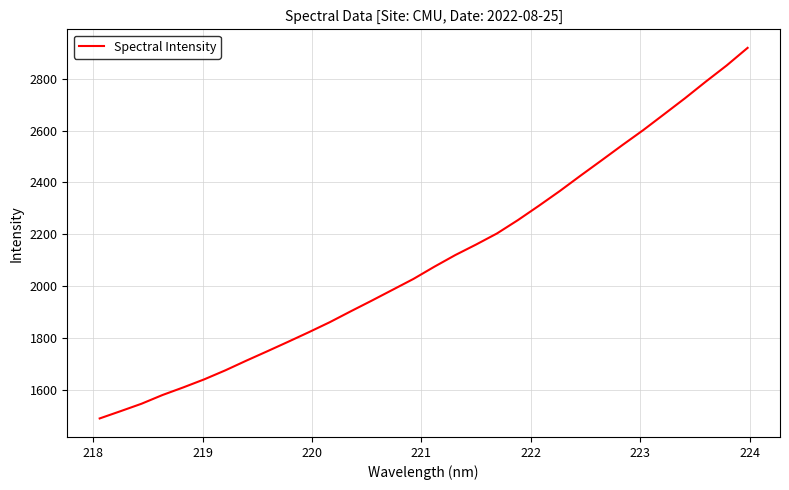

What is the difference between the maximum and minimum values?

1430.0